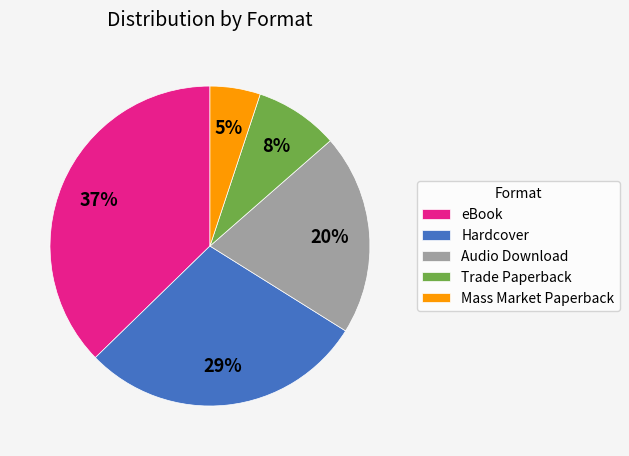

Which has a higher value, eBook or Audio Download?

eBook